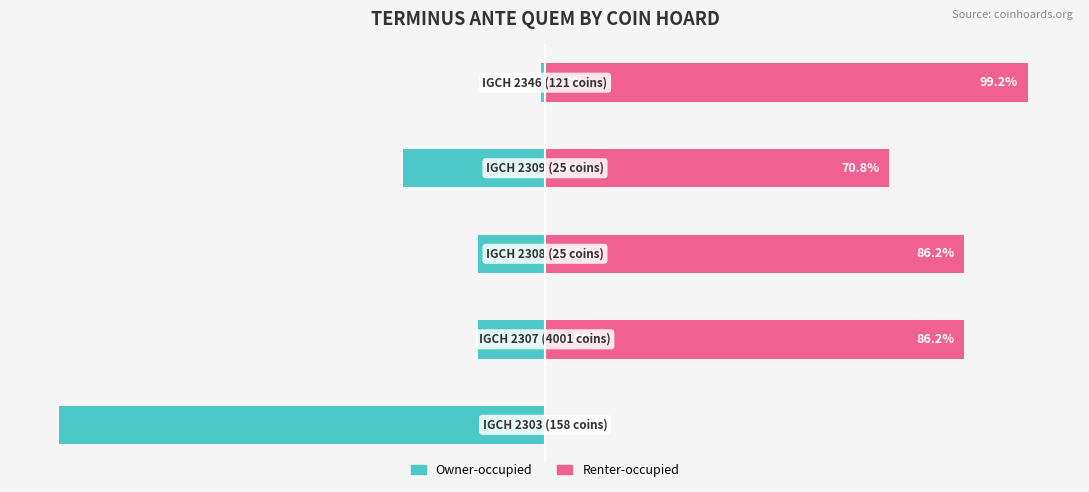

What is the difference between the second highest and second lowest values in the Owner-occupied series?

15.4